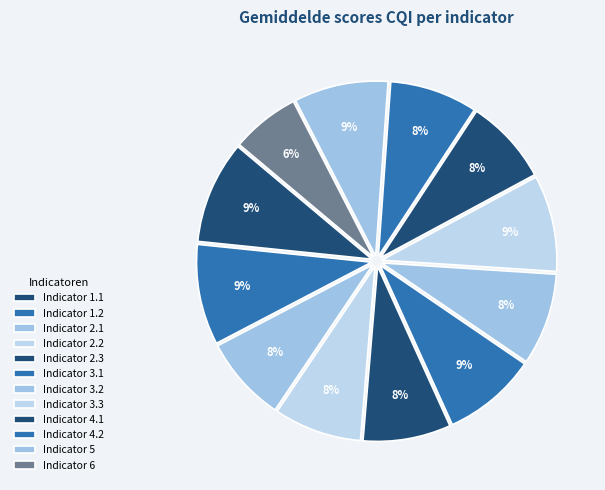

Does any single category account for the majority?

No